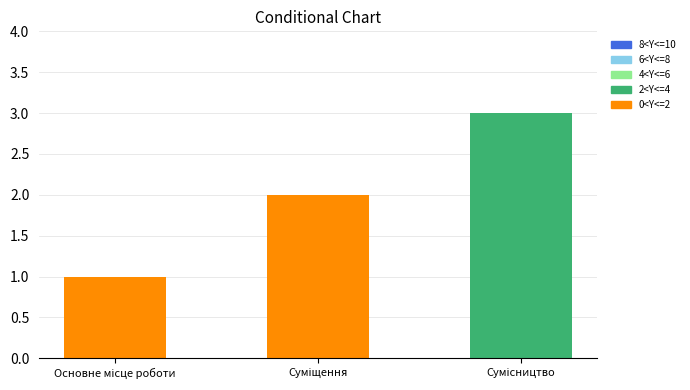

What value does the data have at Основне місце роботи?

1